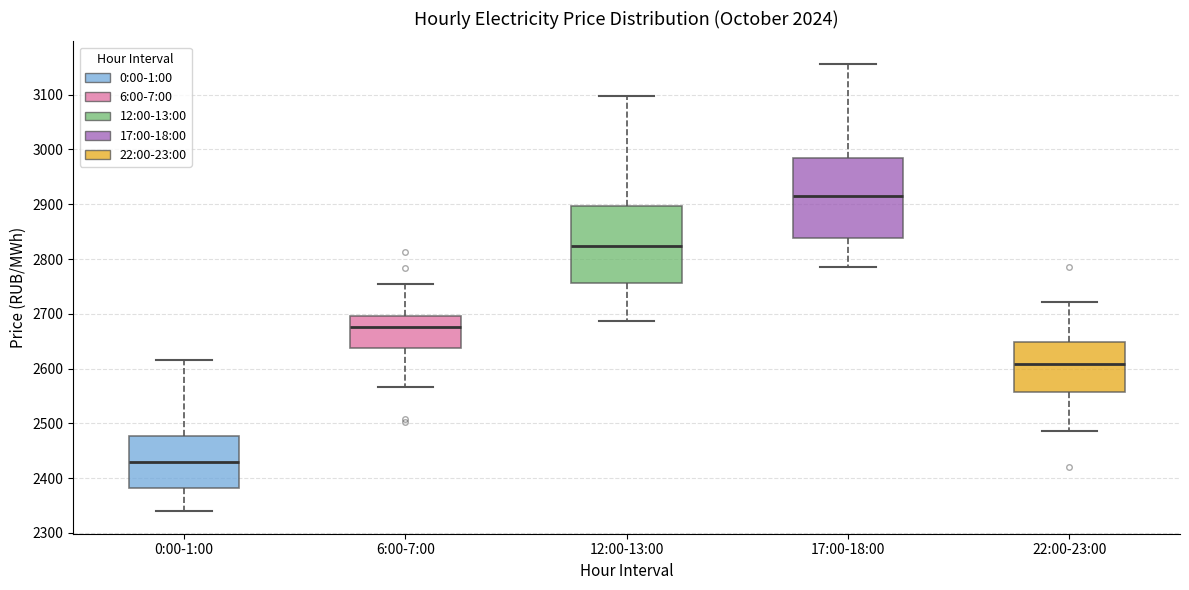

Where is the lower edge of the box for 17:00-18:00 on the y-axis? The values are not printed on the chart, so give them approximately, as read against the axis.

2840